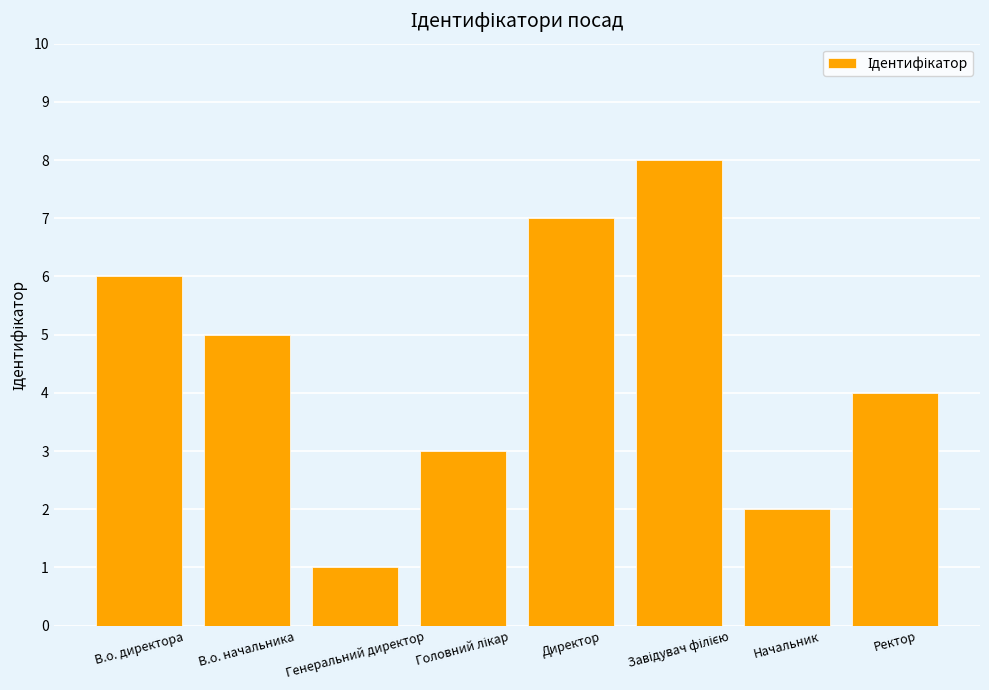

How many values are below 5?

4